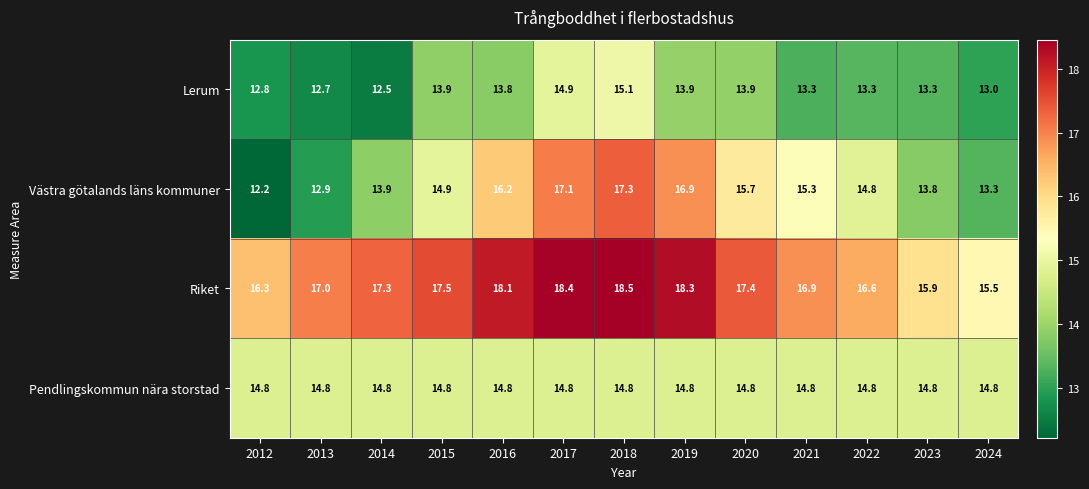

Is it true that Lerum equals 20.6 at 2017?

False